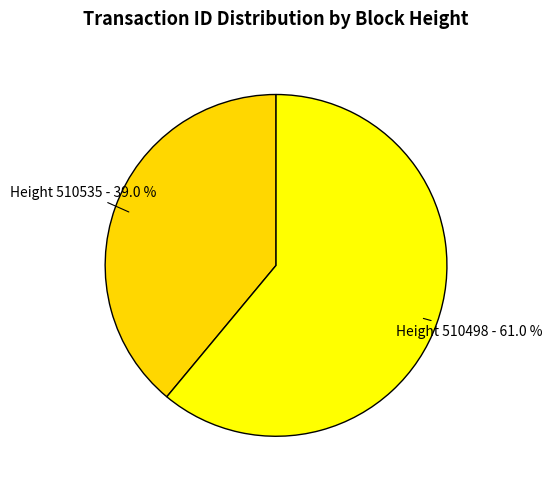

How many slices are in this pie chart?

2